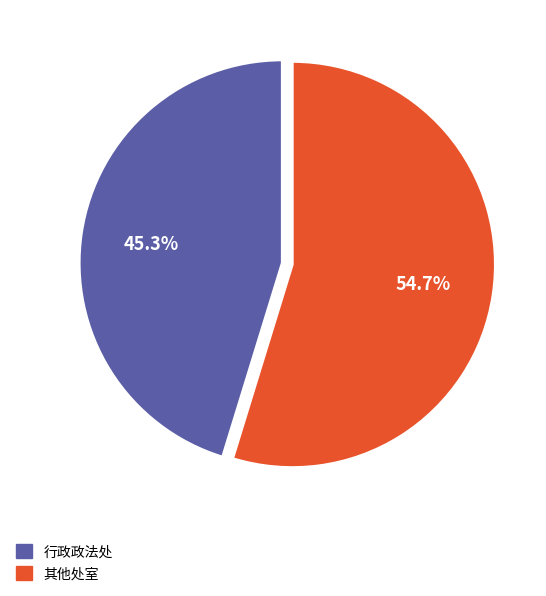

How many slices are in this pie chart?

2